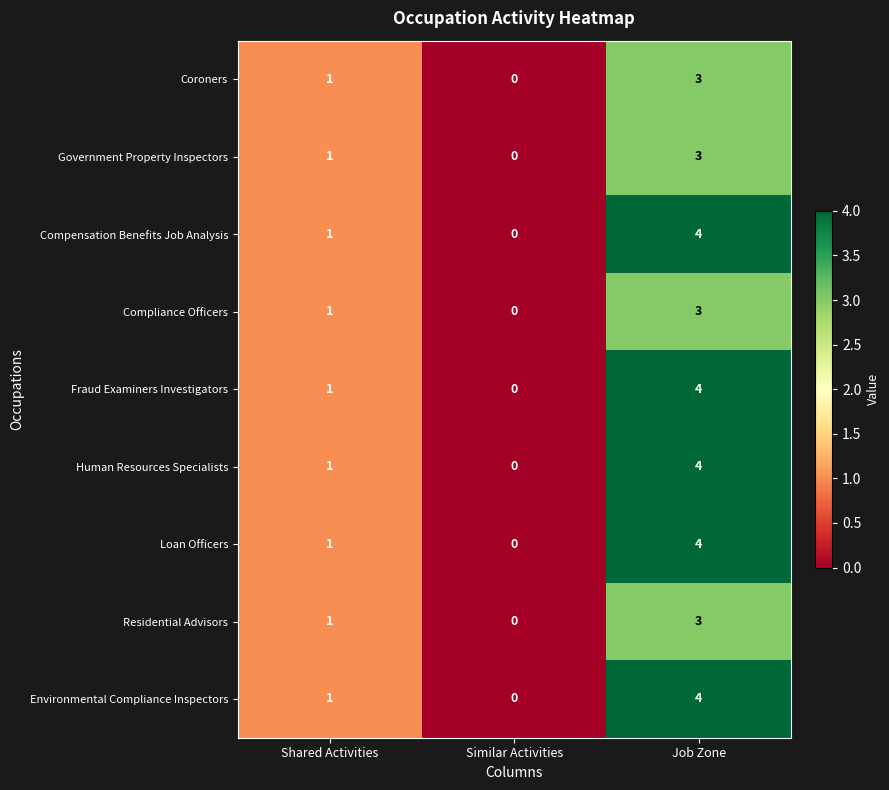

List the labels in order of Coroners value, largest first.

Job Zone, Shared Activities, Similar Activities